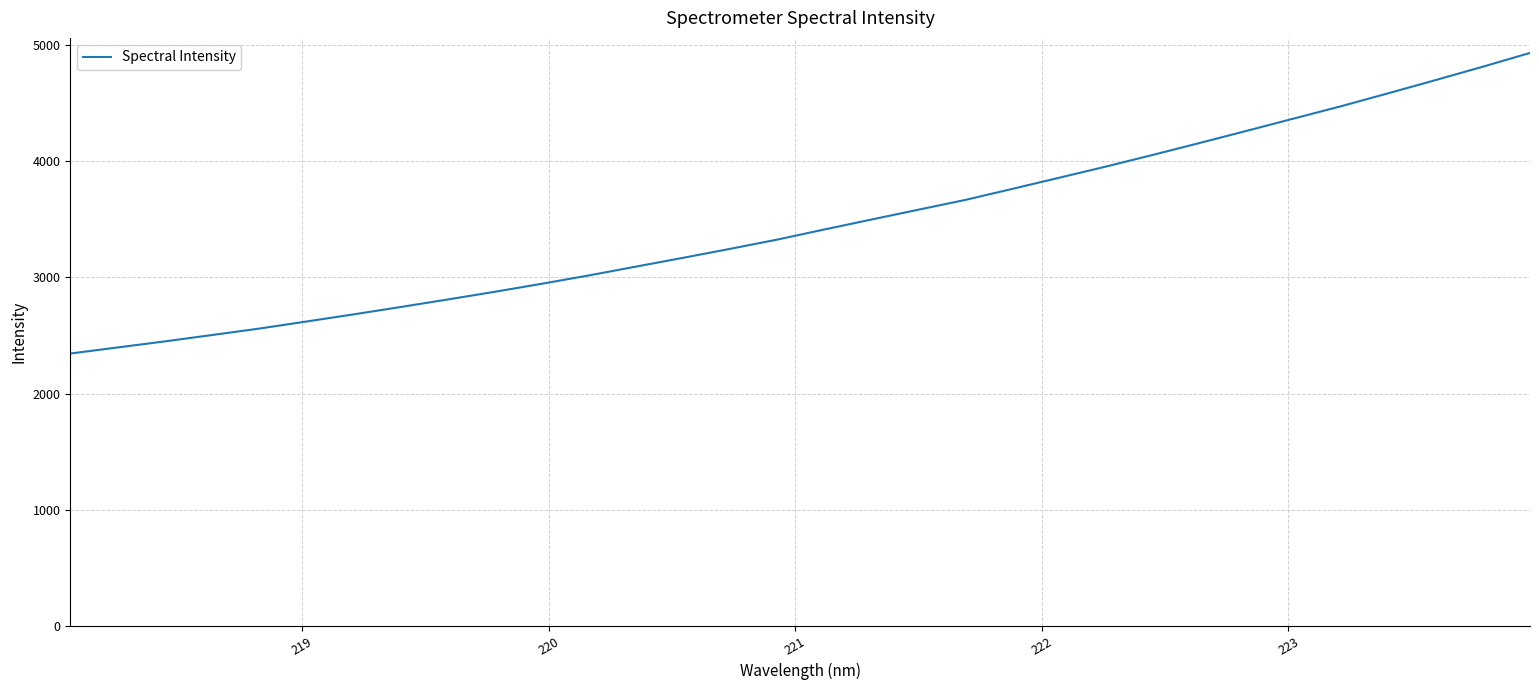

What is the difference between the maximum and minimum values?

2589.1